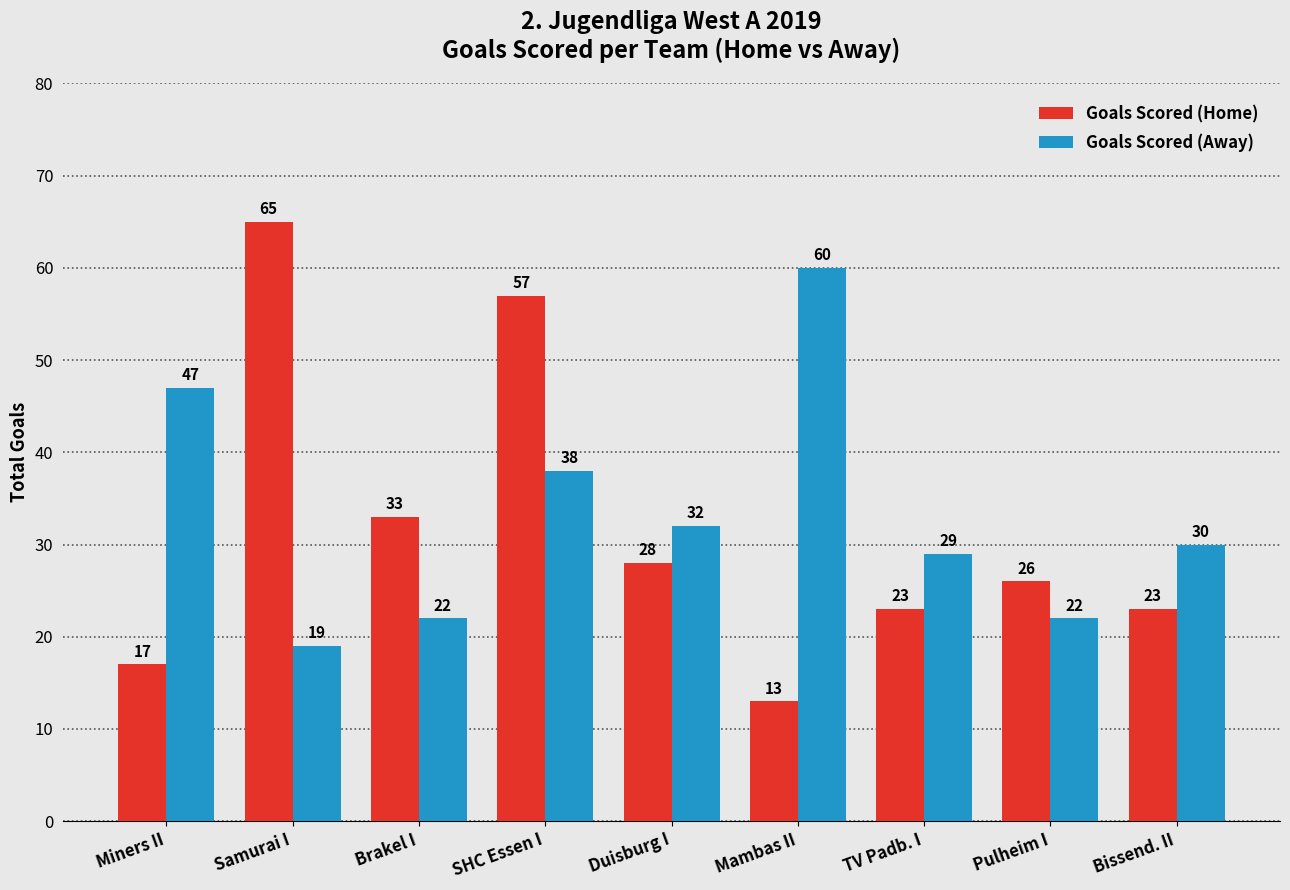

What are all the series names shown in the legend?

Goals Scored (Home), Goals Scored (Away)